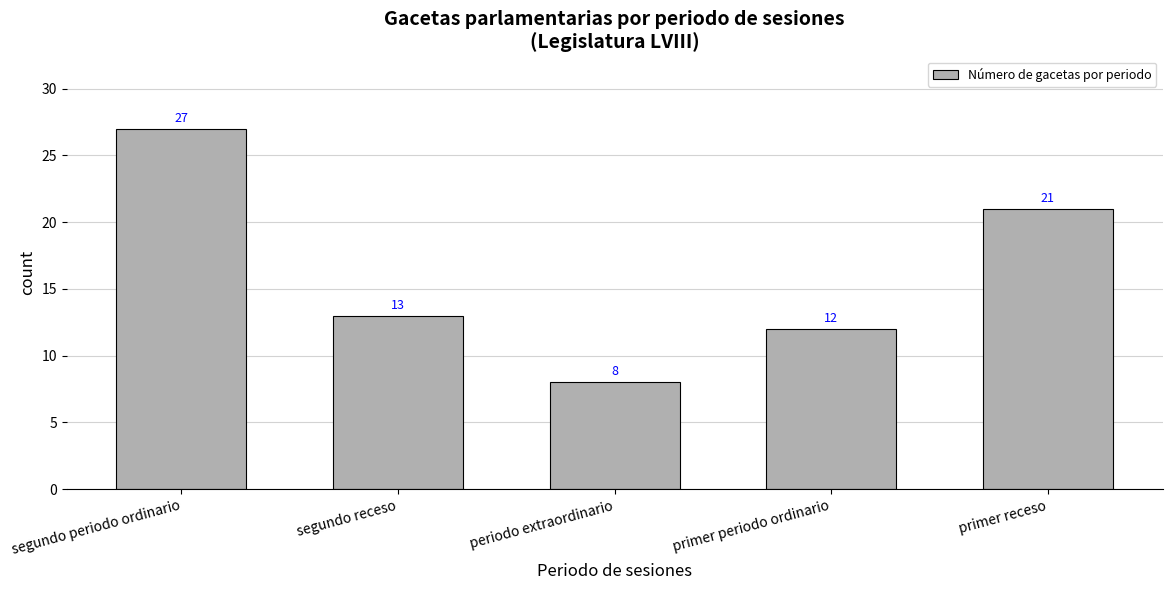

Where does the data first go above 13?

segundo periodo ordinario